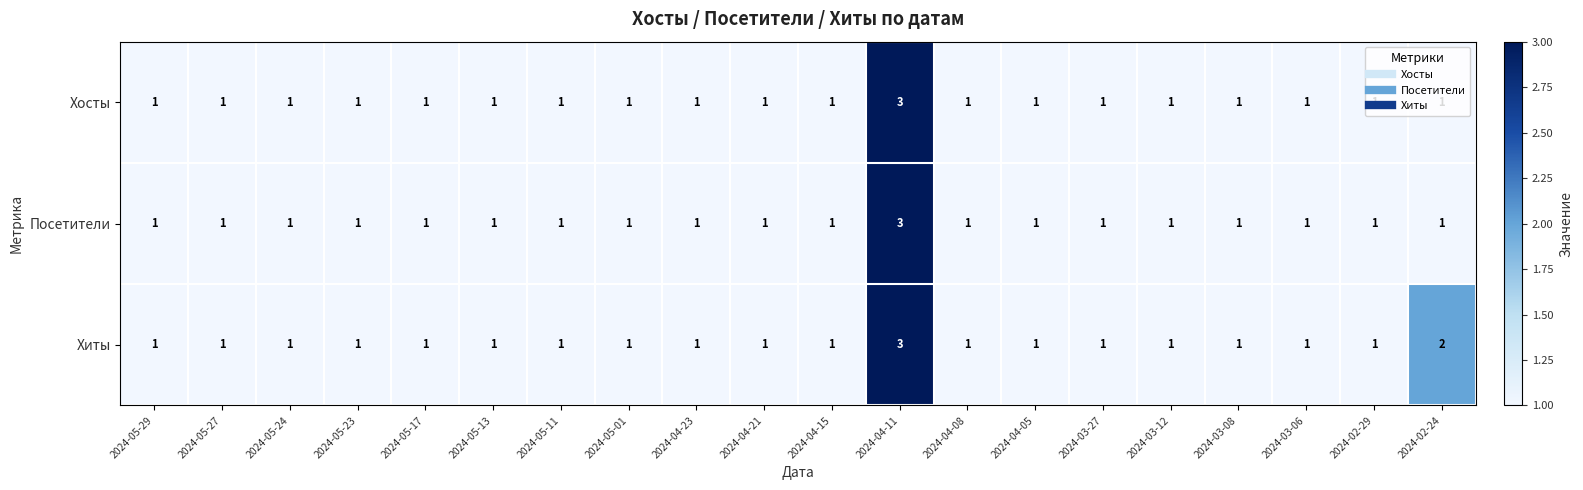

What is the sum of the Хиты values at 2024-04-11 and 2024-05-27?

4